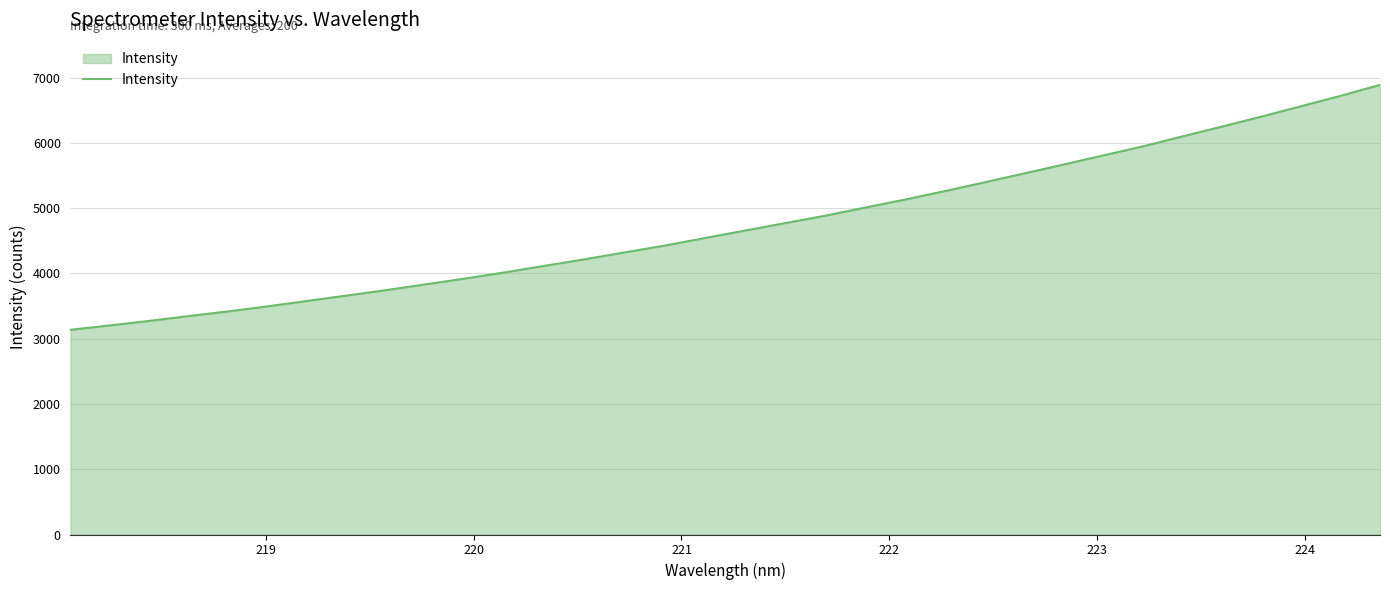

Does the chart have visible grid lines?

Yes